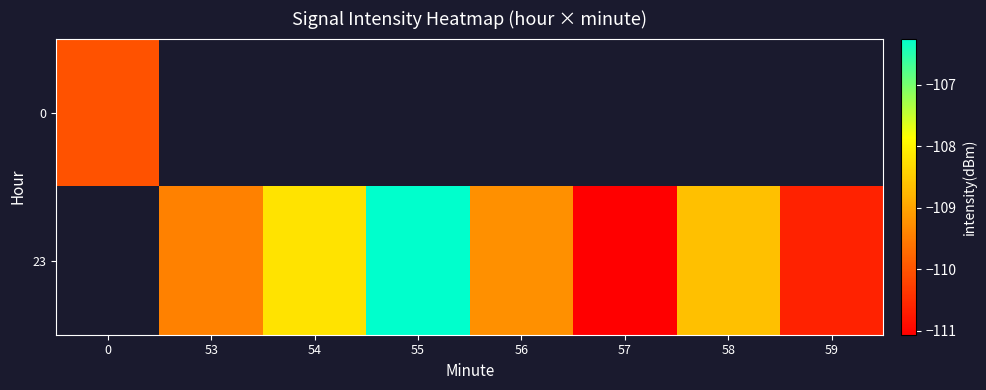

At which label does 23 first exceed -109?

54